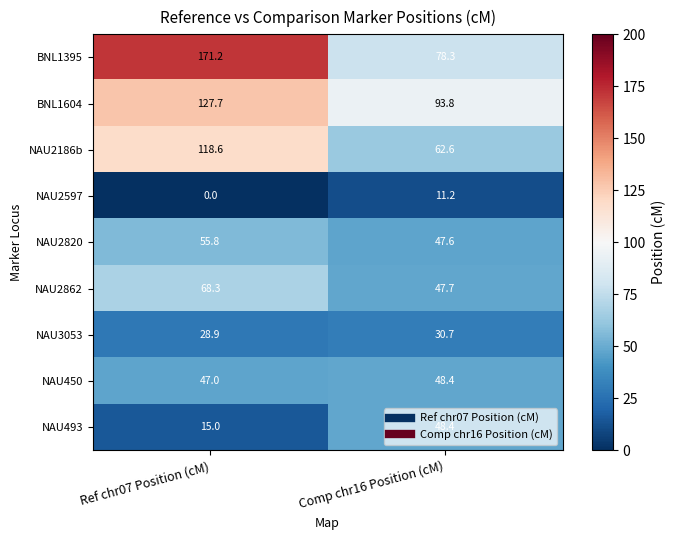

What is the total value across all series at Ref chr07 Position (cM)?

632.5